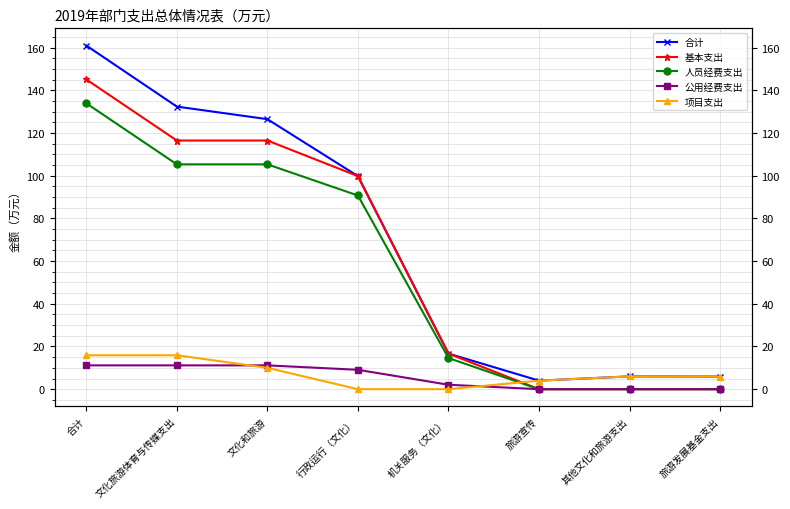

Reading right to left, list all the values displayed in this chart.

合计: 旅游发展基金支出=5.9	其他文化和旅游支出=6.0	旅游宣传=4.0	机关服务（文化）=16.7	行政运行（文化）=99.8	文化和旅游=126.5	文化旅游体育与传媒支出=132.4	合计=161.0
基本支出: 旅游发展基金支出=0.0	其他文化和旅游支出=0.0	旅游宣传=0.0	机关服务（文化）=16.7	行政运行（文化）=99.8	文化和旅游=116.5	文化旅游体育与传媒支出=116.5	合计=145.1
人员经费支出: 旅游发展基金支出=0.0	其他文化和旅游支出=0.0	旅游宣传=0.0	机关服务（文化）=14.6	行政运行（文化）=90.8	文化和旅游=105.3	文化旅游体育与传媒支出=105.3	合计=134.0
公用经费支出: 旅游发展基金支出=0.0	其他文化和旅游支出=0.0	旅游宣传=0.0	机关服务（文化）=2.1	行政运行（文化）=9.1	文化和旅游=11.2	文化旅游体育与传媒支出=11.2	合计=11.2
项目支出: 旅游发展基金支出=5.9	其他文化和旅游支出=6.0	旅游宣传=4.0	机关服务（文化）=0.0	行政运行（文化）=0.0	文化和旅游=10.0	文化旅游体育与传媒支出=15.9	合计=15.9